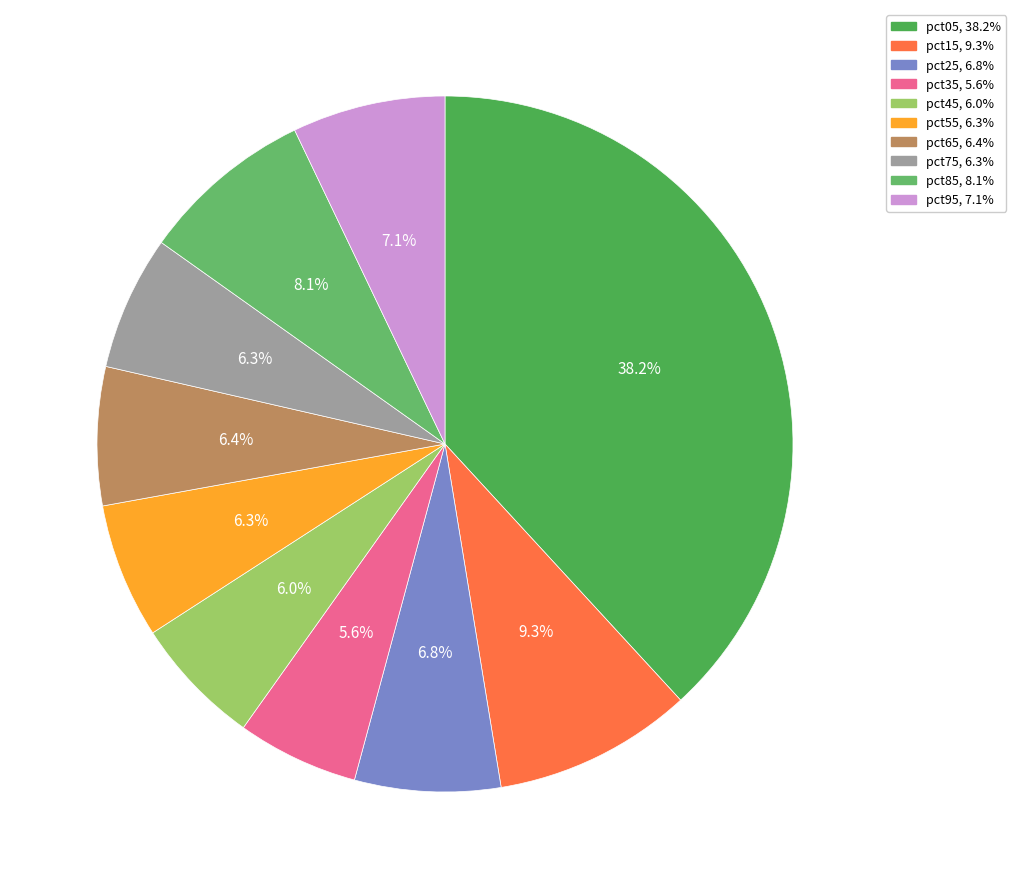

What percentage is the pct45 slice, to the nearest percent?

6%